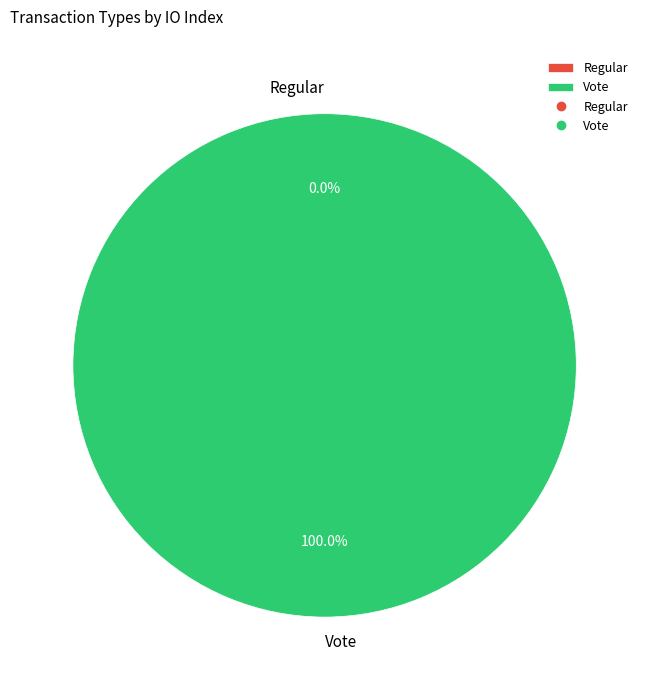

To the nearest percent, what is the average slice percentage?

50%